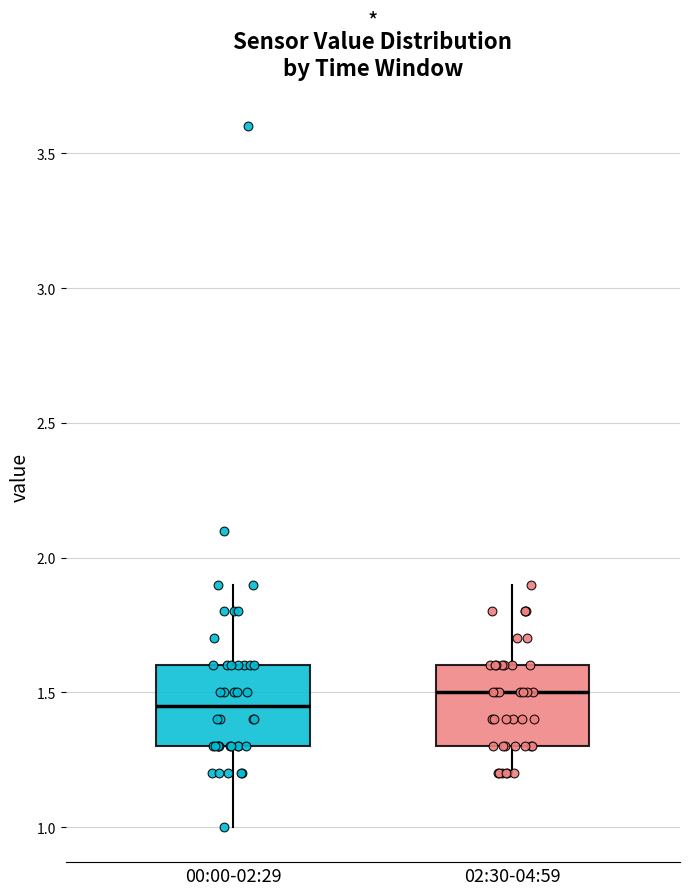

Reading left to right, transcribe this box plot: for each box, give where its median line is, the range the box spans, and where its two whiskers end, as read against the y-axis. The values are not printed on the chart, so give them approximately, as read against the axis.

00:00-02:29: median 1.45, box 1.30 to 1.60, whiskers 1.00 to 1.90
02:30-04:59: median 1.50, box 1.30 to 1.60, whiskers 1.20 to 1.90